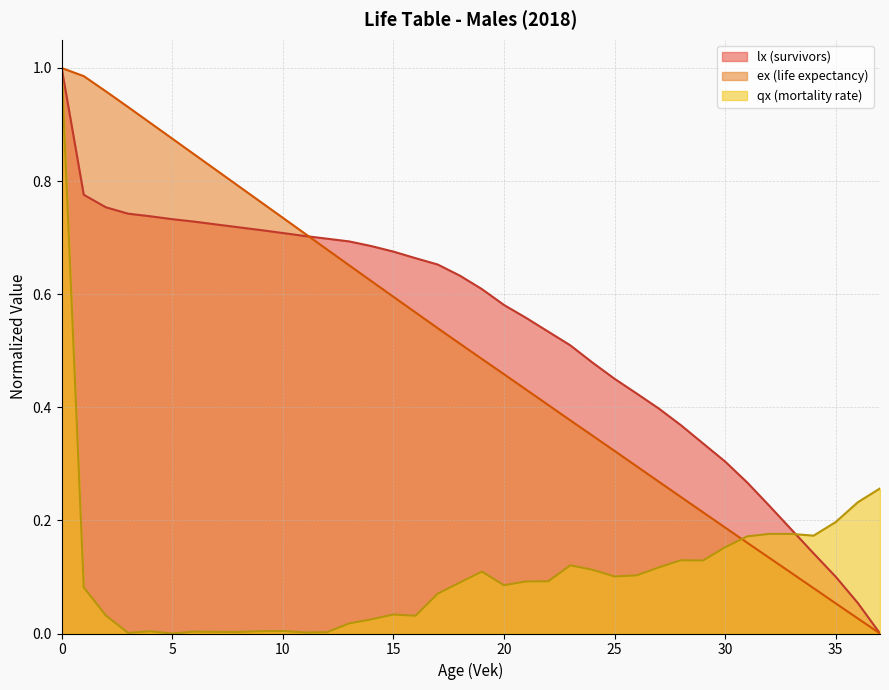

How many intersections are there between qx and ex?

1